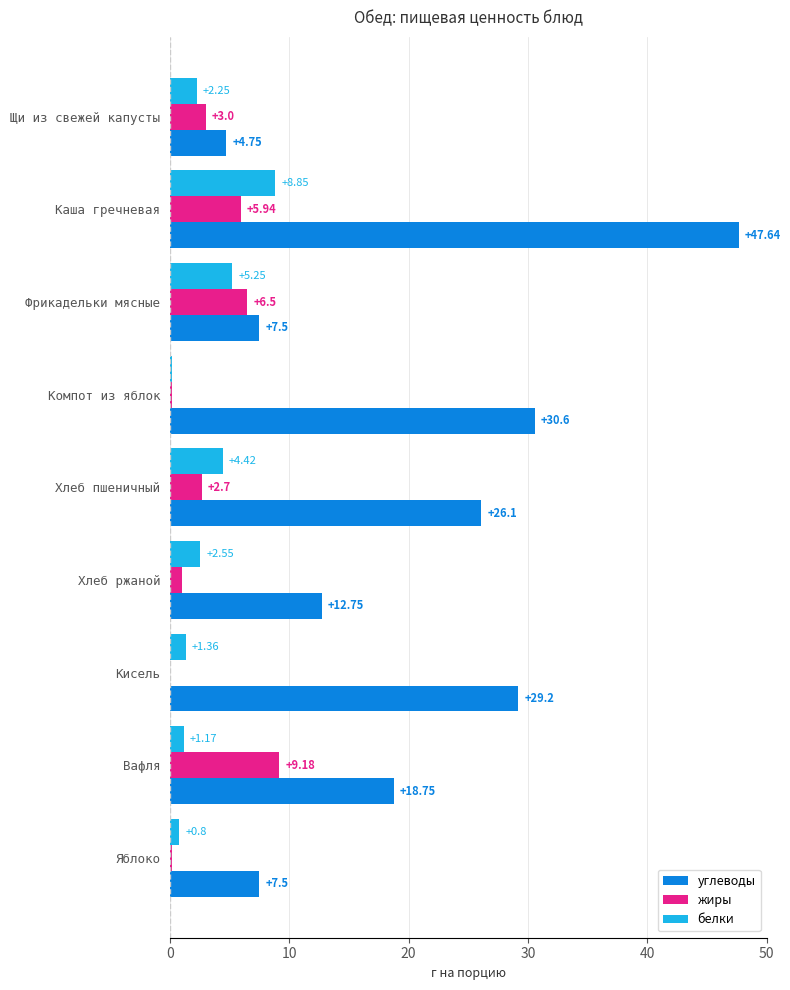

What is the sum of all жиры values?

28.7